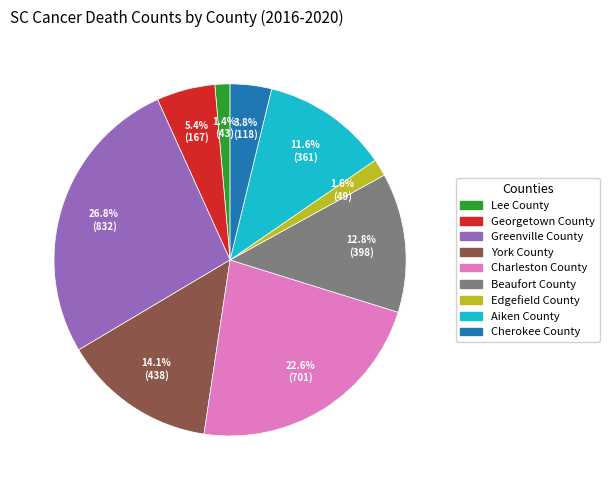

Is there any slice that represents more than half of the pie?

No